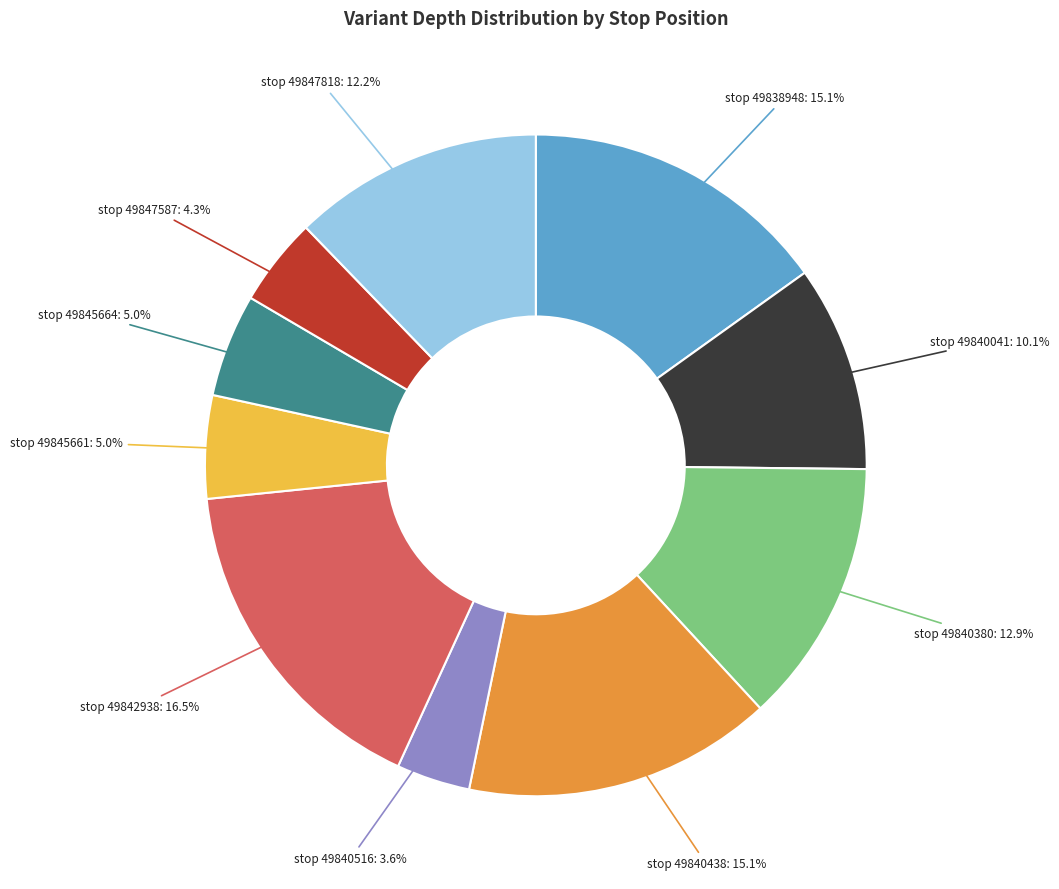

Is there any slice that represents more than half of the pie?

No